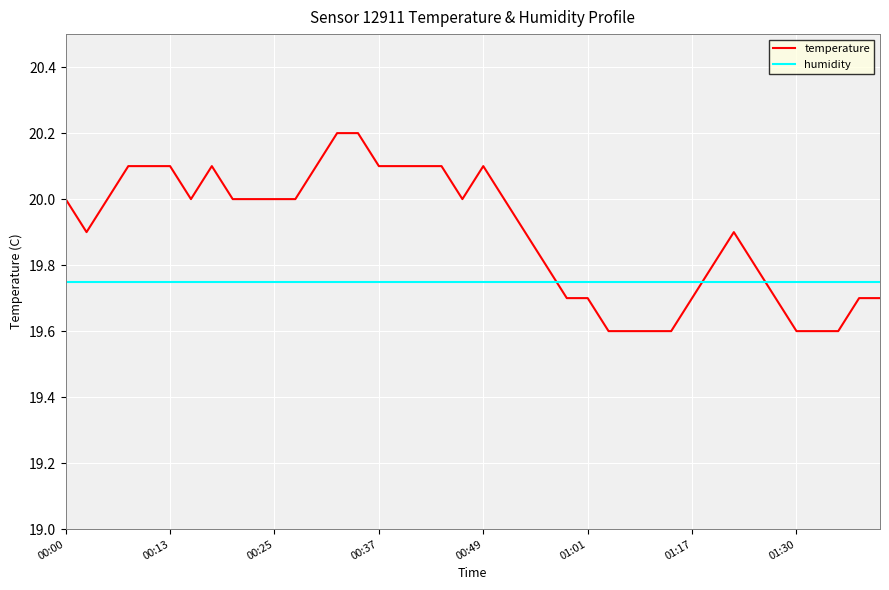

What is the minimum value shown in the chart?

19.6